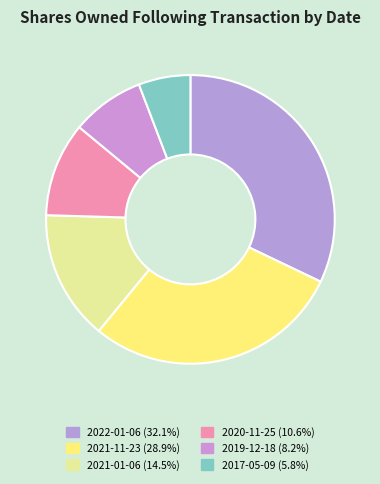

Is it true that 2021-01-06 is 15% of the pie?

True